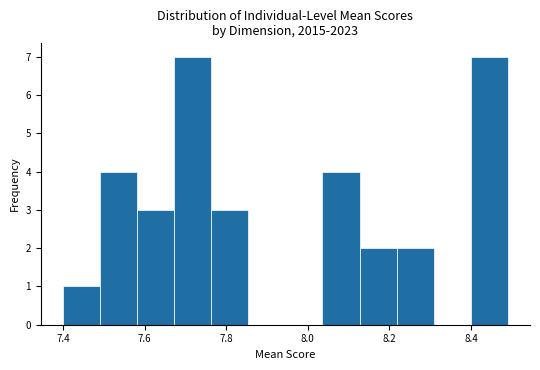

Reading left to right, list every bar in this chart as the range it spans on the x-axis followed by its height. Neither the bar edges nor the heights are printed on the chart, so give them approximately, as read against the axes.

7.40 to 7.50: 1
7.50 to 7.58: 4
7.58 to 7.68: 3
7.68 to 7.76: 7
7.76 to 7.86: 3
7.86 to 7.94: 0
7.94 to 8.04: 0
8.04 to 8.12: 4
8.12 to 8.22: 2
8.22 to 8.30: 2
8.30 to 8.40: 0
8.40 to 8.50: 7